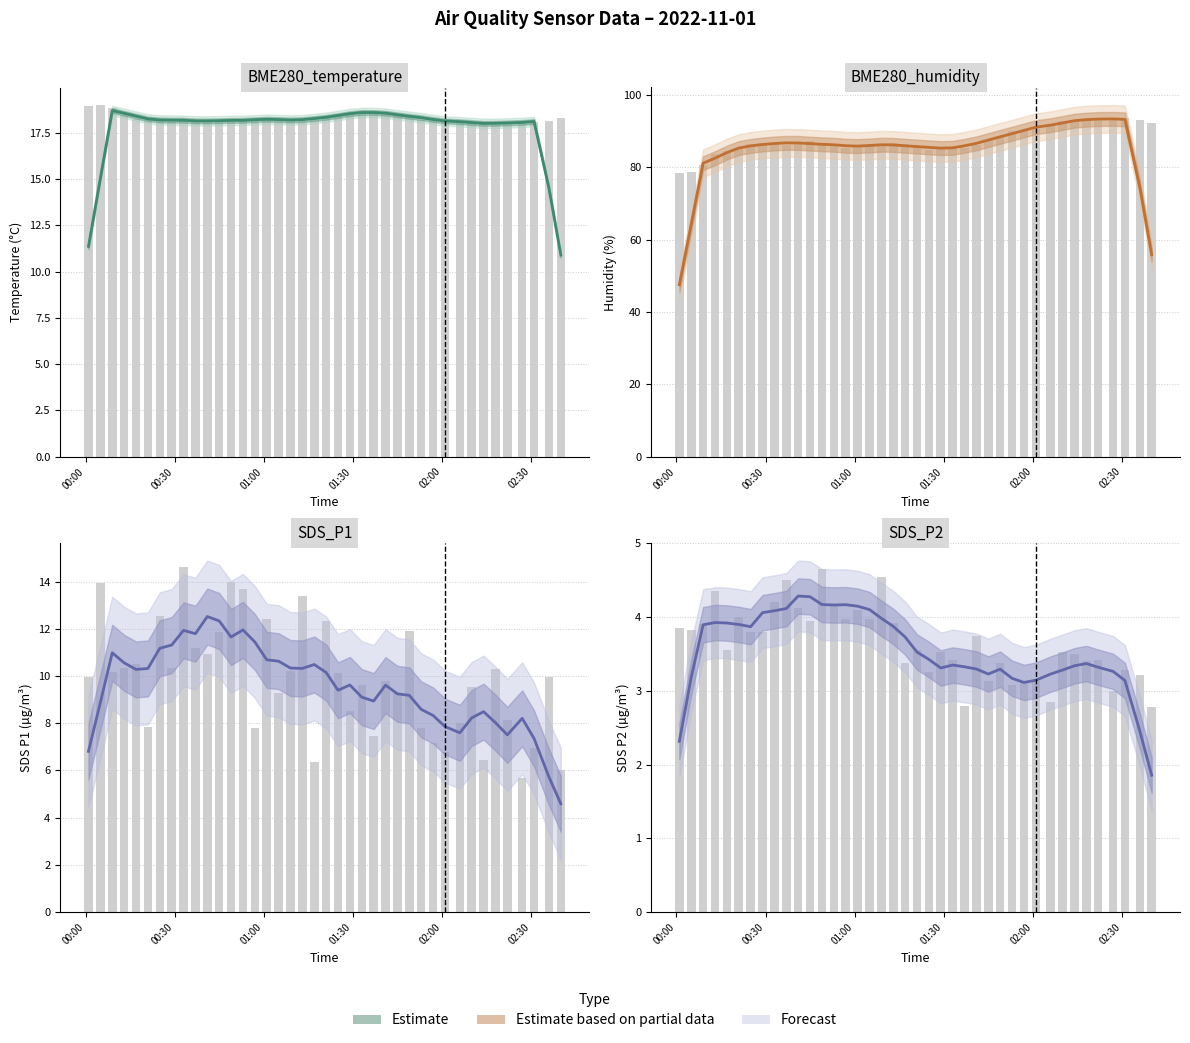

Does the chart contain stacked bars?

No